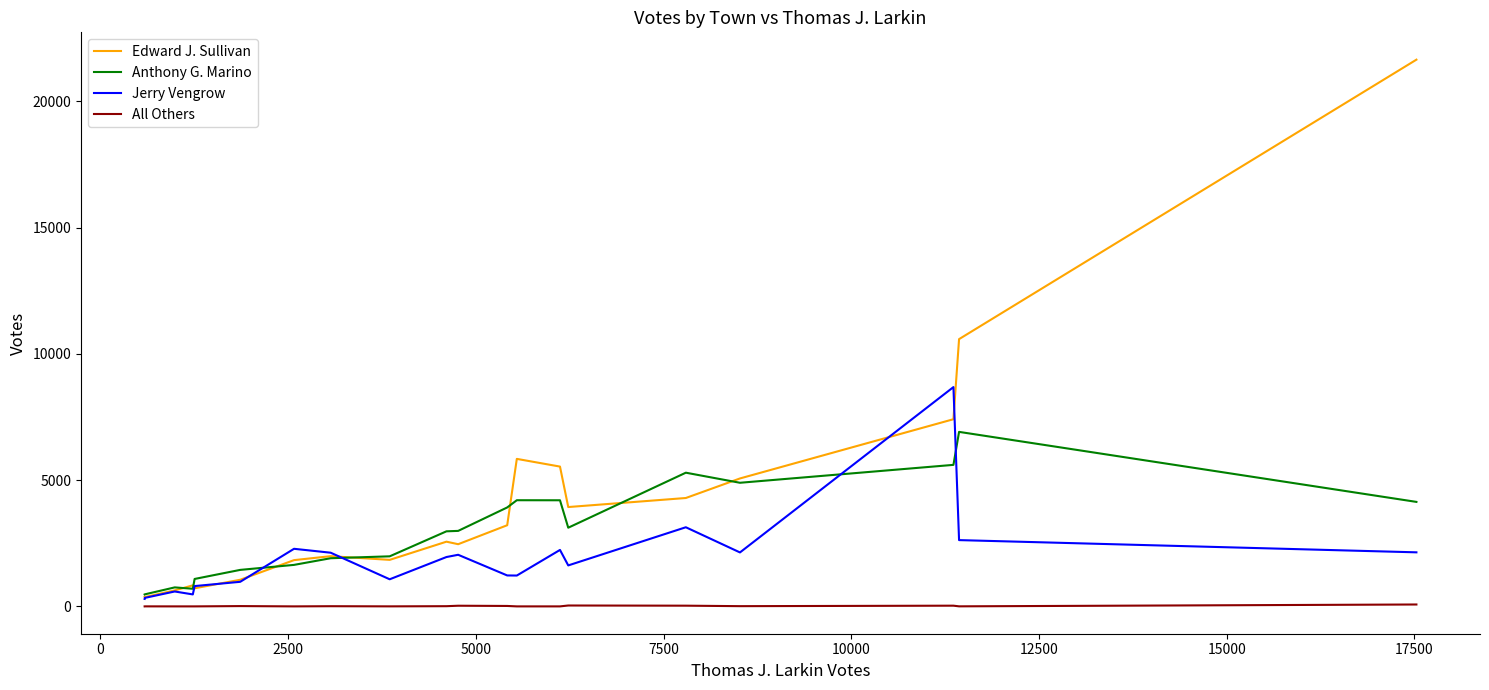

Which series has the widest spread of values?

Edward J. Sullivan